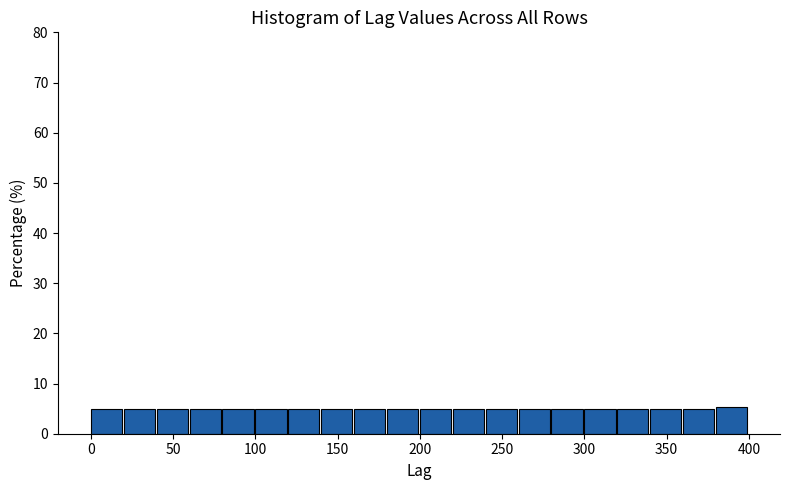

What is the height of the bar covering 20 to 40 on the x-axis? The values are not printed on the chart, so give them approximately, as read against the axis.

5